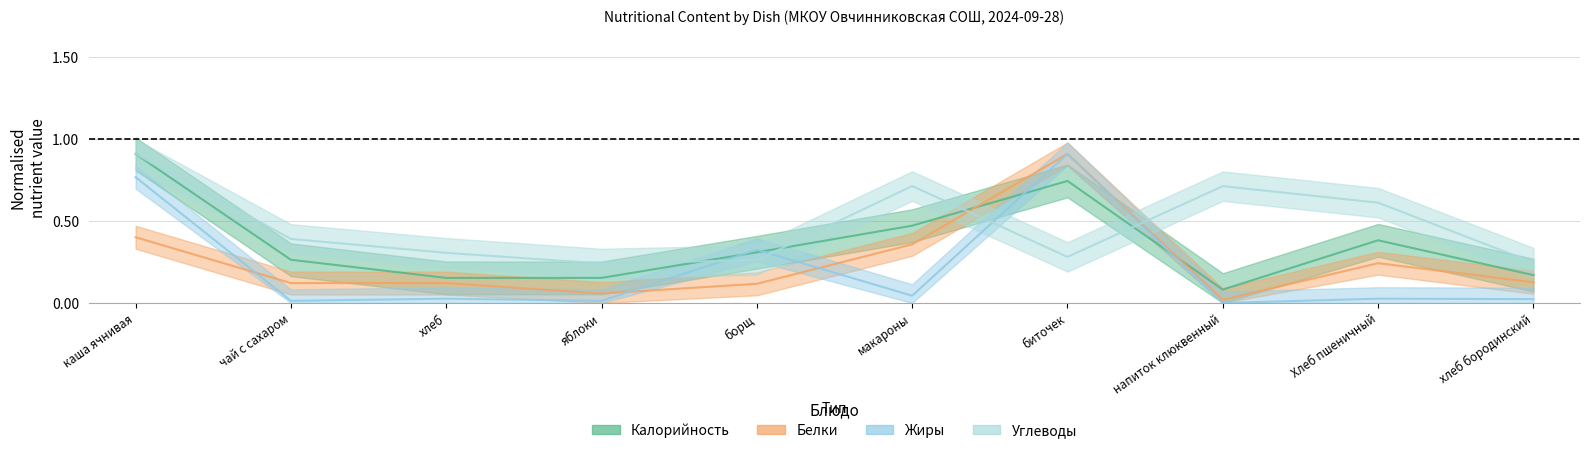

The value of Углеводы at Хлеб пшеничный is 1.1. True or false?

False